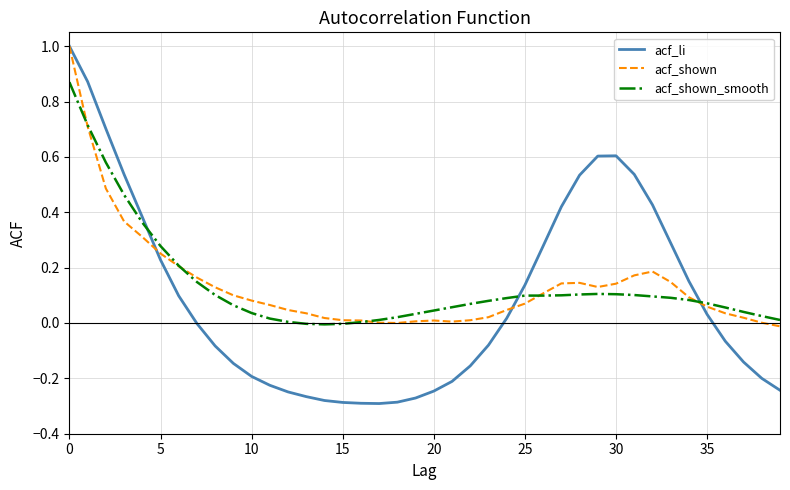

Count the number of categories in the chart.

40